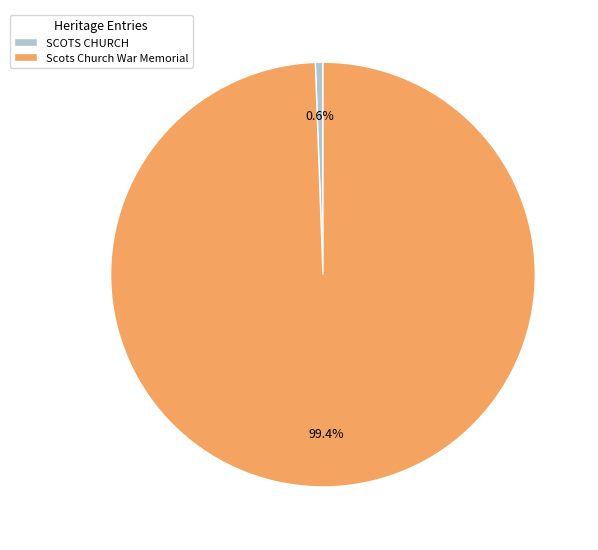

Count the number of slices in the pie.

2